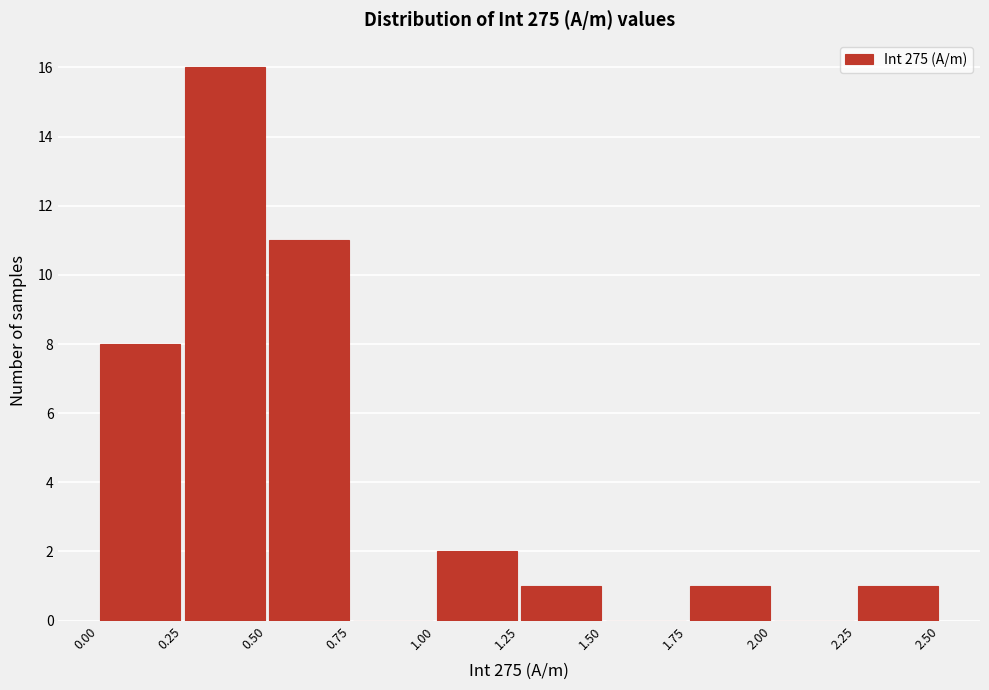

What is the height of the bar covering 0.00 to 0.25 on the x-axis? The values are not printed on the chart, so give them approximately, as read against the axis.

8